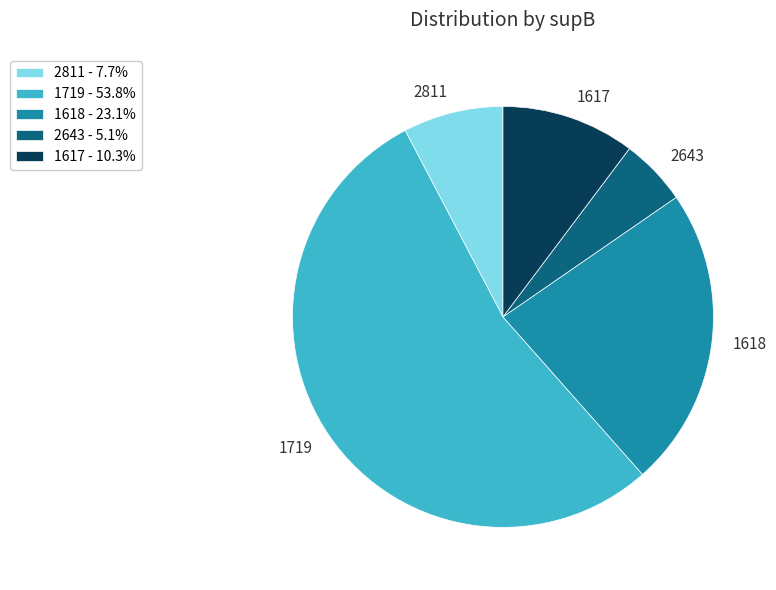

Do 1617 and 1719 together represent more than half of the pie?

Yes